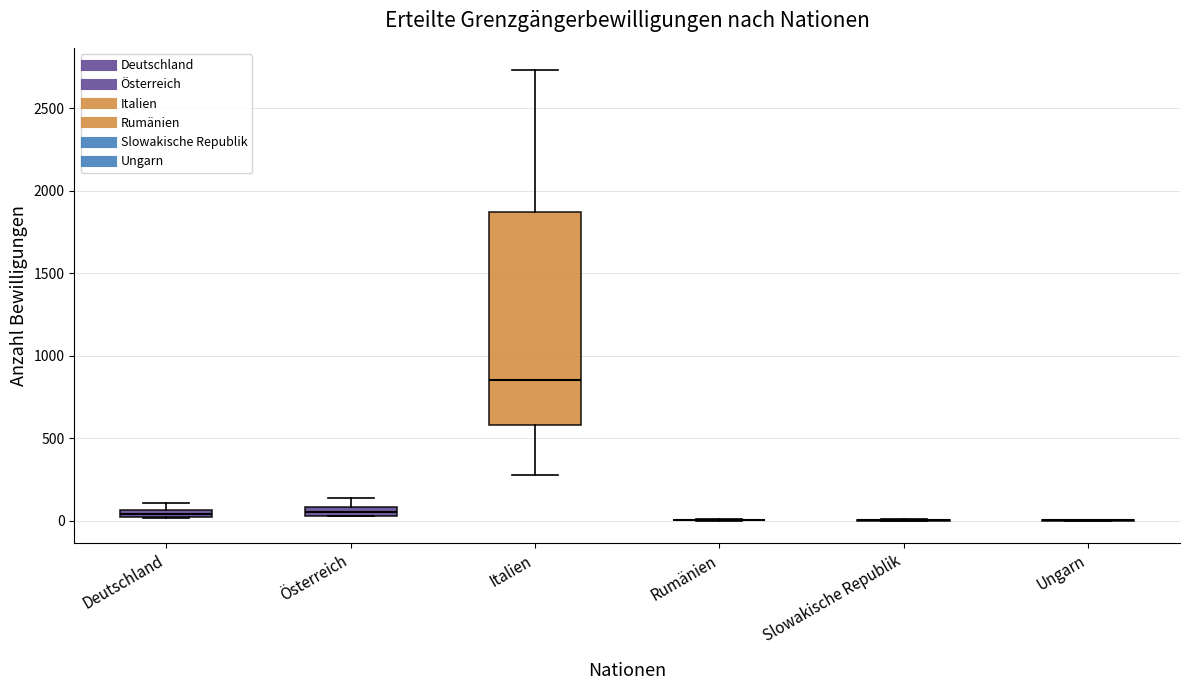

Which box is the tallest, from its lower edge to its upper edge?

Italien